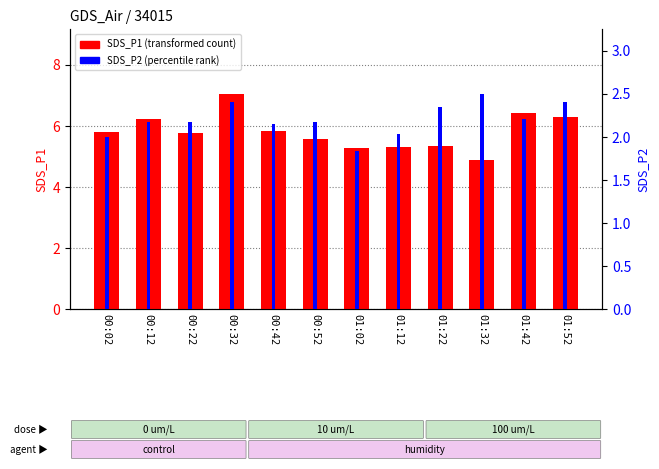

What position from the right is 01:22?

4